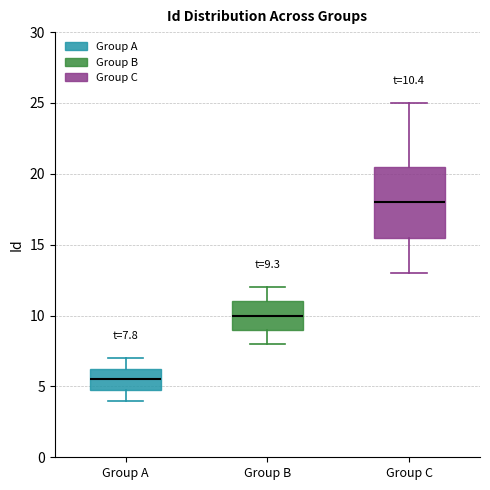

Which box's median line is the highest?

Group C